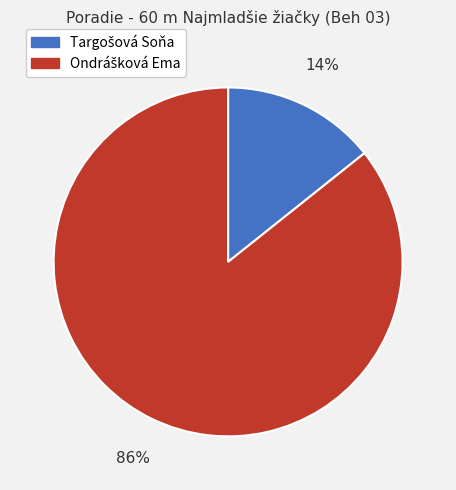

Count the number of slices in the pie.

2